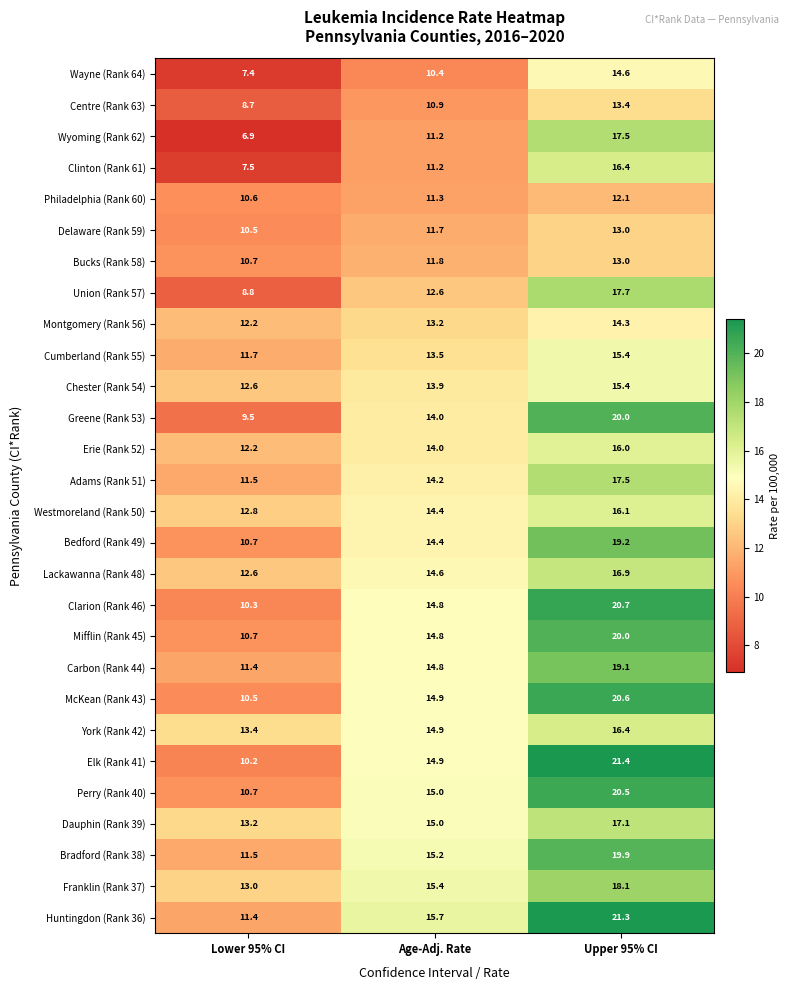

Read the Philadelphia (Rank 60) value at Lower 95% CI.

10.6